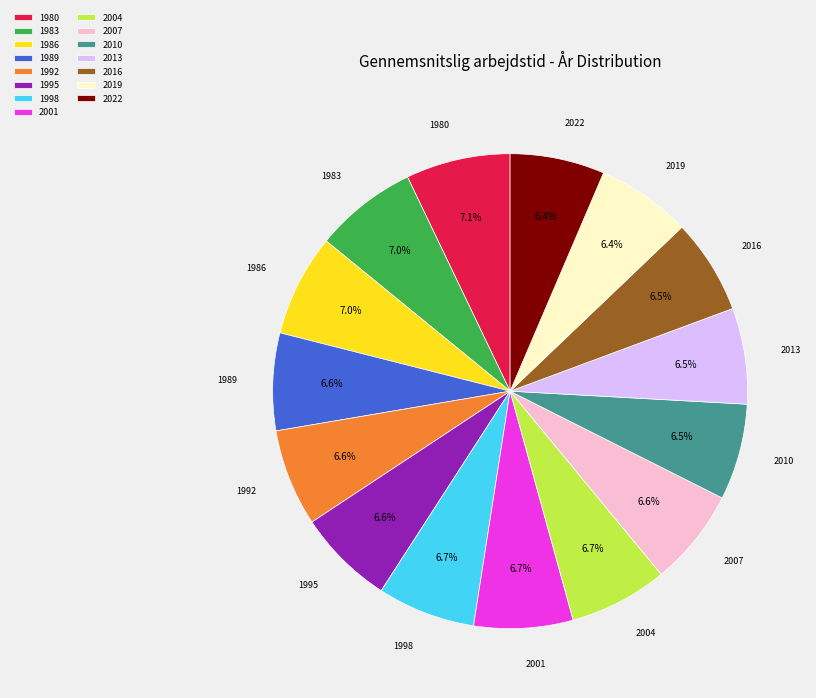

The 1992 slice represents 7% of the pie. True or false?

True